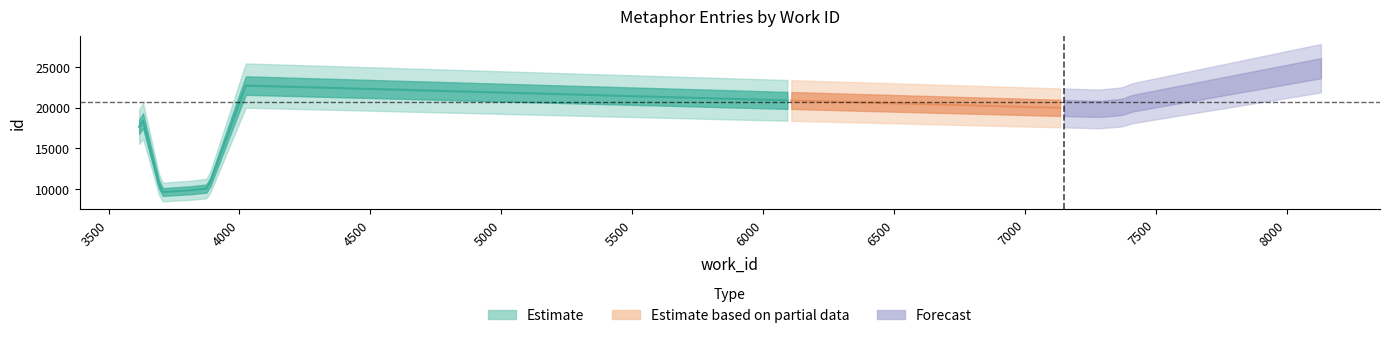

At which label is the value closest to 17220?

3617